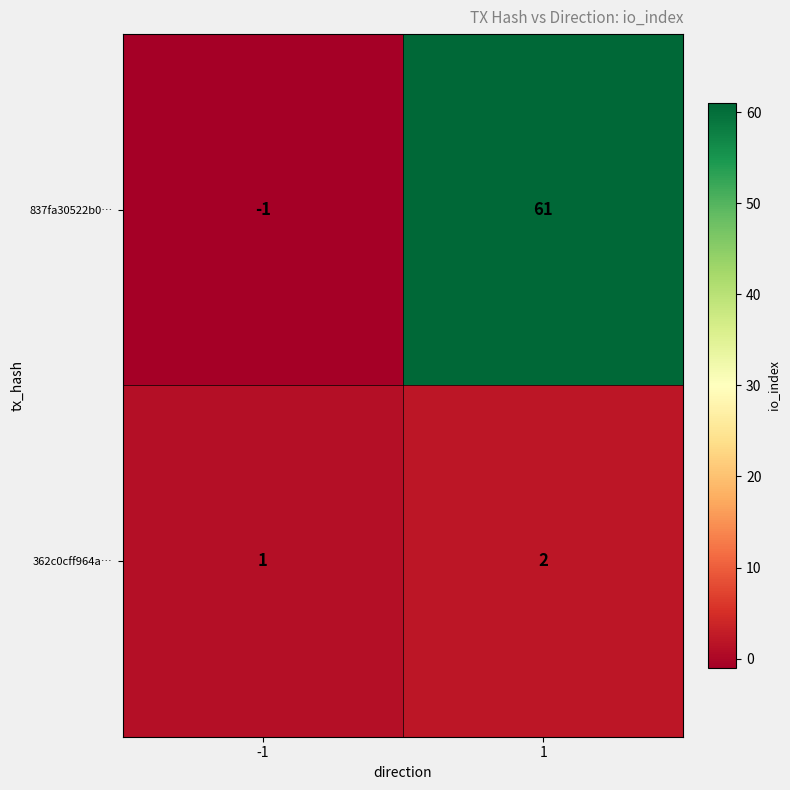

Between -1 and 1, which series saw the biggest shift?

837fa30522b0…